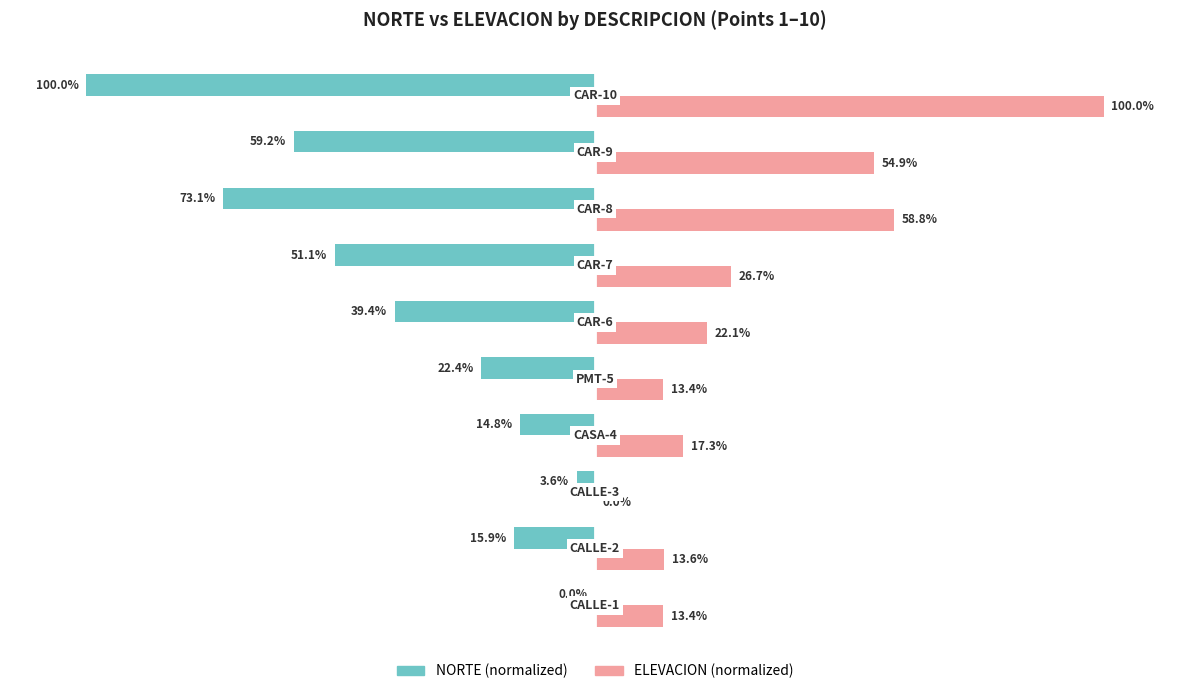

Which series has the largest total across all categories?

ELEVACION (normalized)